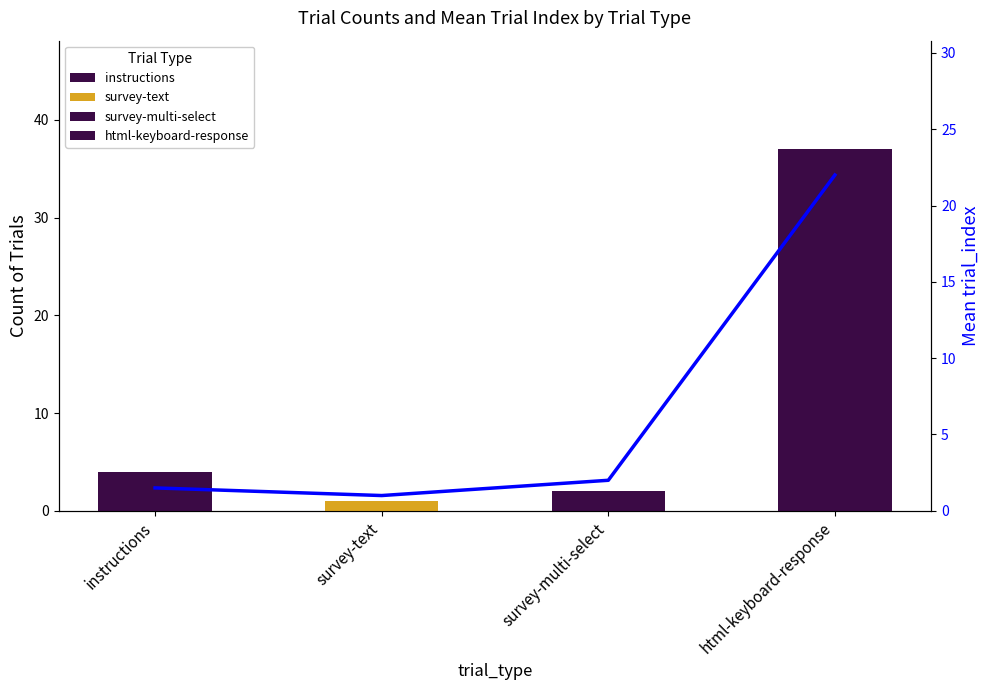

At which category does the chart reach its peak across all series?

html-keyboard-response